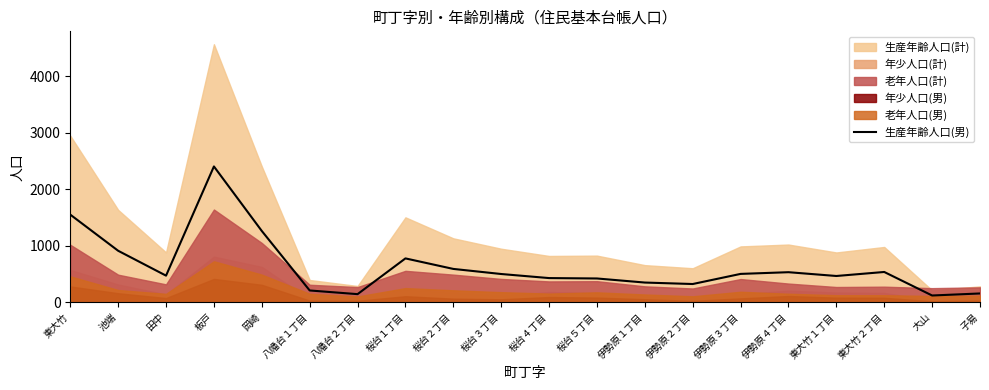

Reading right to left, extract all data points from this chart.

子易=156	大山=120	東大竹２丁目=536	東大竹１丁目=465	伊勢原４丁目=532	伊勢原３丁目=502	伊勢原２丁目=323	伊勢原１丁目=349	桜台５丁目=421	桜台４丁目=428	桜台３丁目=500	桜台２丁目=590	桜台１丁目=776	八幡台２丁目=144	八幡台１丁目=209	岡崎=1261	板戸=2402	田中=471	池端=911	東大竹=1550